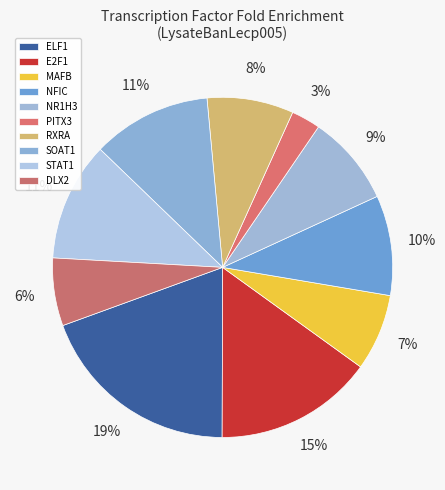

Count the number of slices in the pie.

10